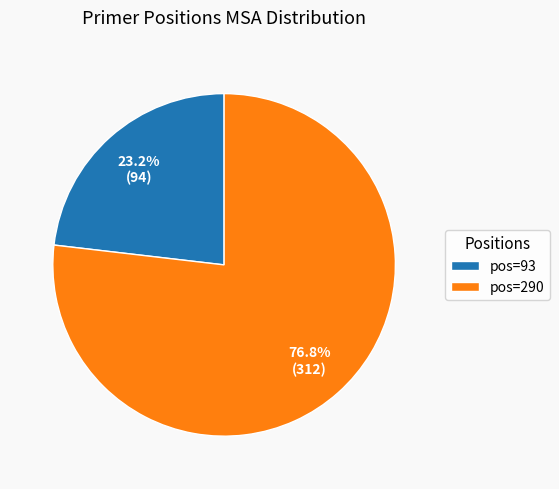

Rank the categories by value from highest to lowest.

pos=290, pos=93